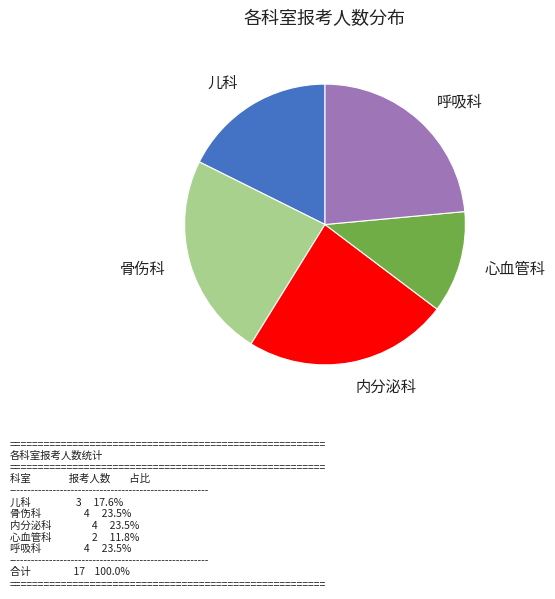

Which category has the smallest portion of the pie?

心血管科